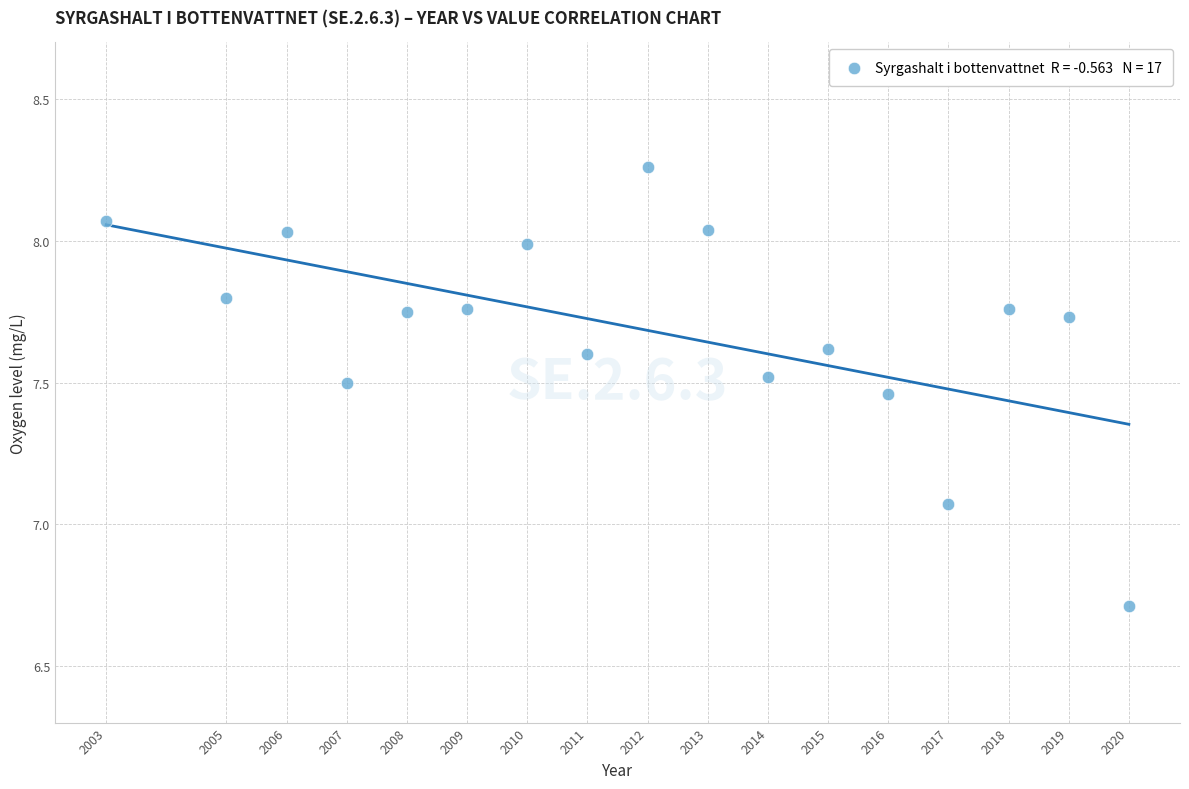

What is the range of X values (max minus min)?

17.0